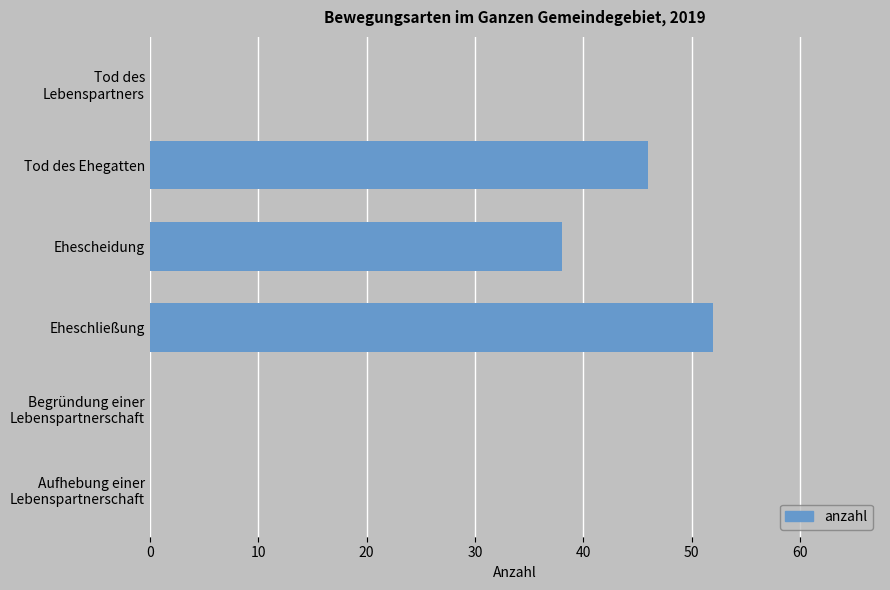

At which label is the value closest to 26?

Ehescheidung